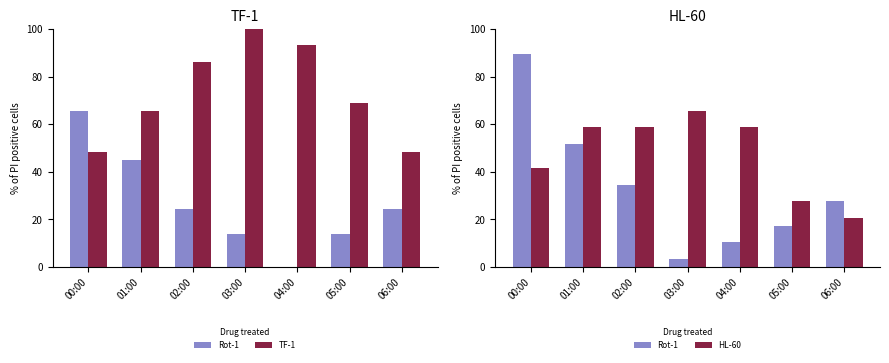

The value of HL-60 at 01:00 is 58.6. True or false?

True